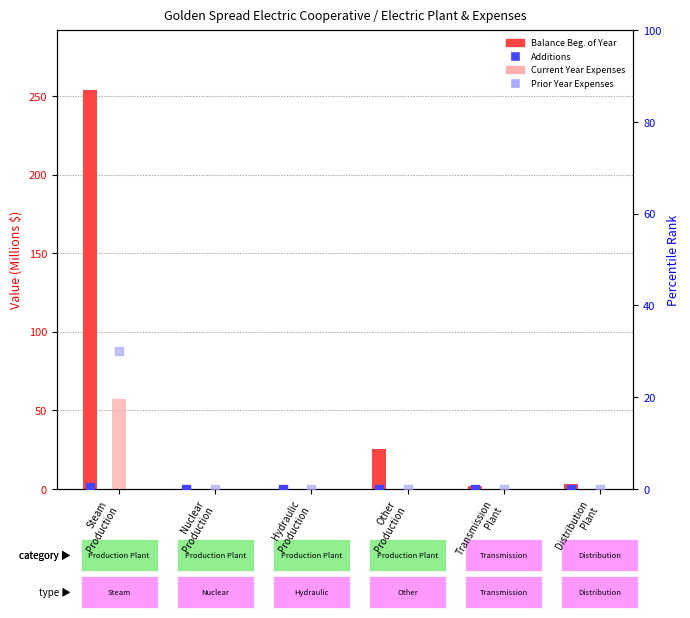

What is the maximum value for Current Year Expenses?

56.9